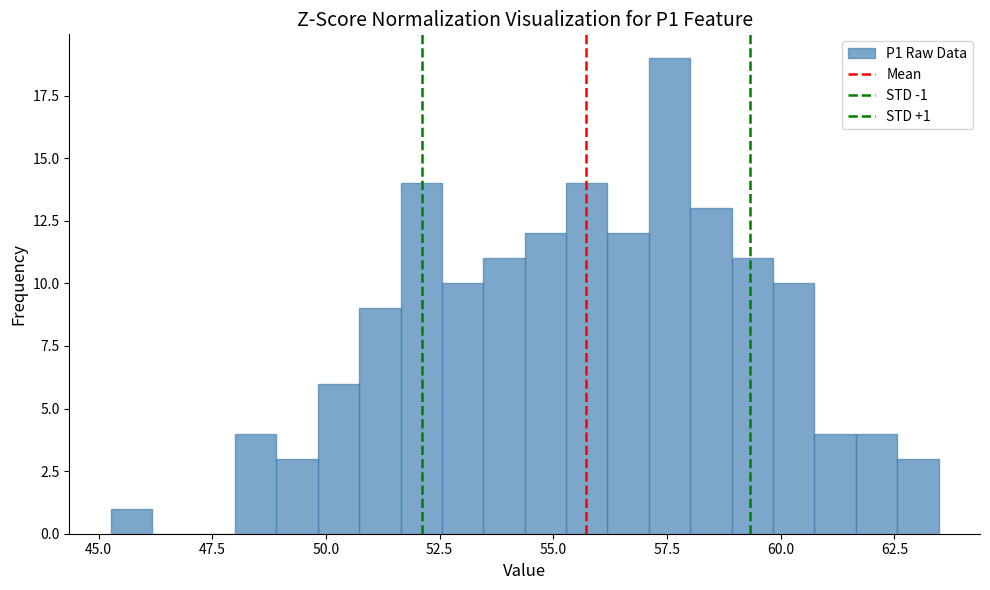

Around what value on the x-axis is the tallest bar? Give the approximate position of its centre, as read against the axis.

57.5